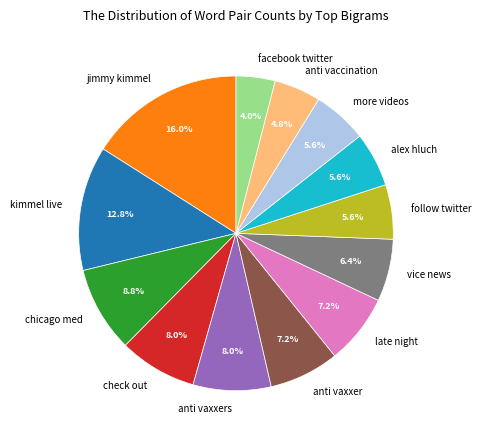

To the nearest percent, what is the average slice percentage?

8%